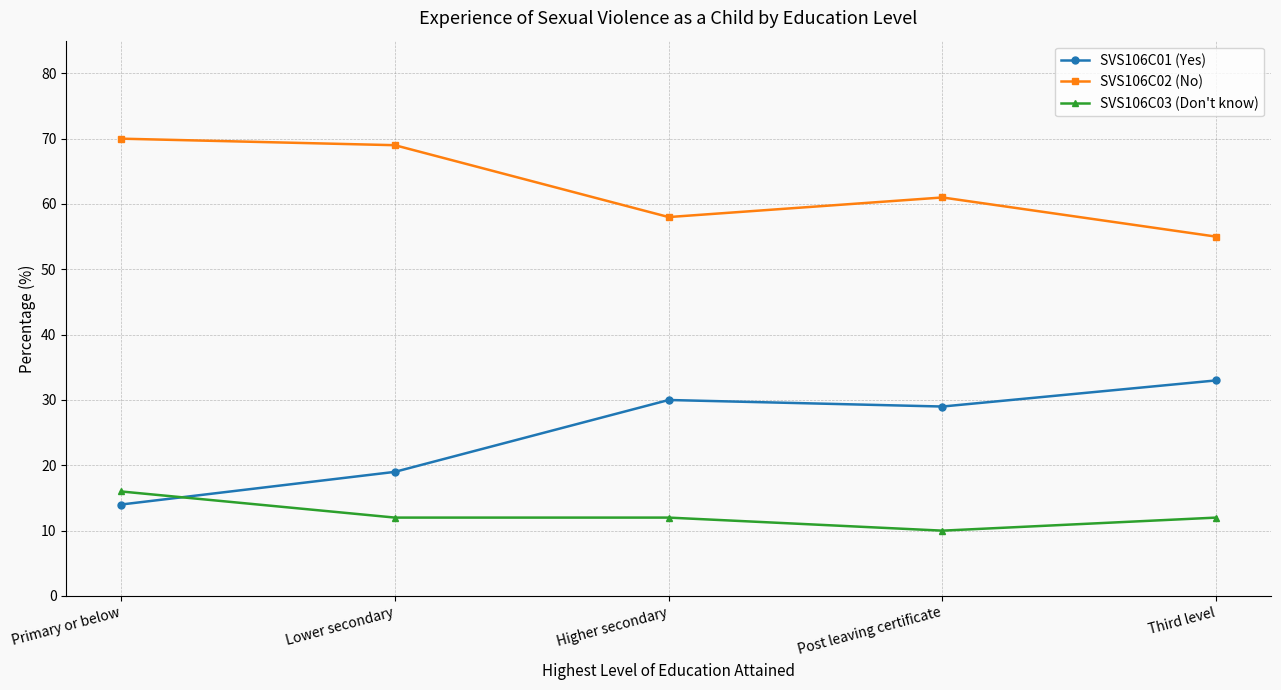

Between Primary or below and Third level, which series saw the biggest shift?

SVS106C01 (Yes)